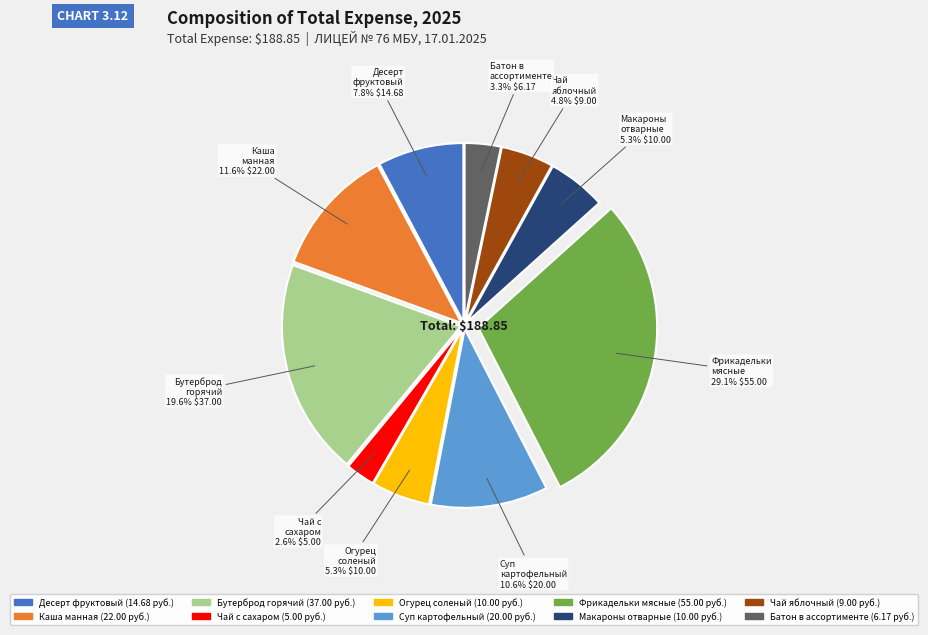

Is there any slice that represents more than half of the pie?

No